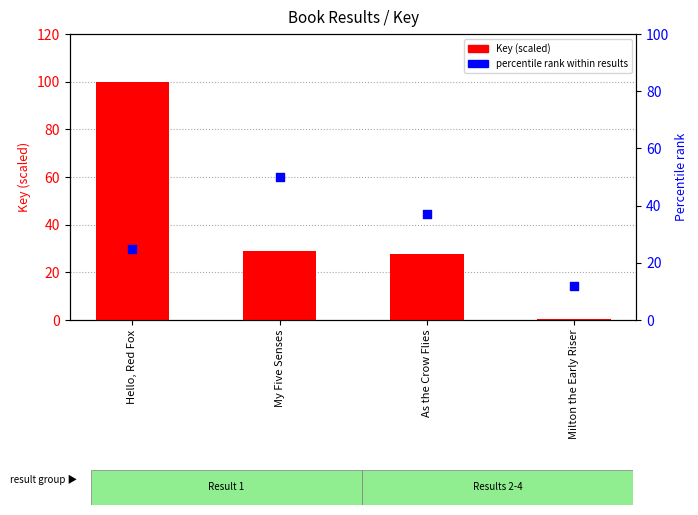

Which series reaches the minimum Y coordinate?

Key (scaled)